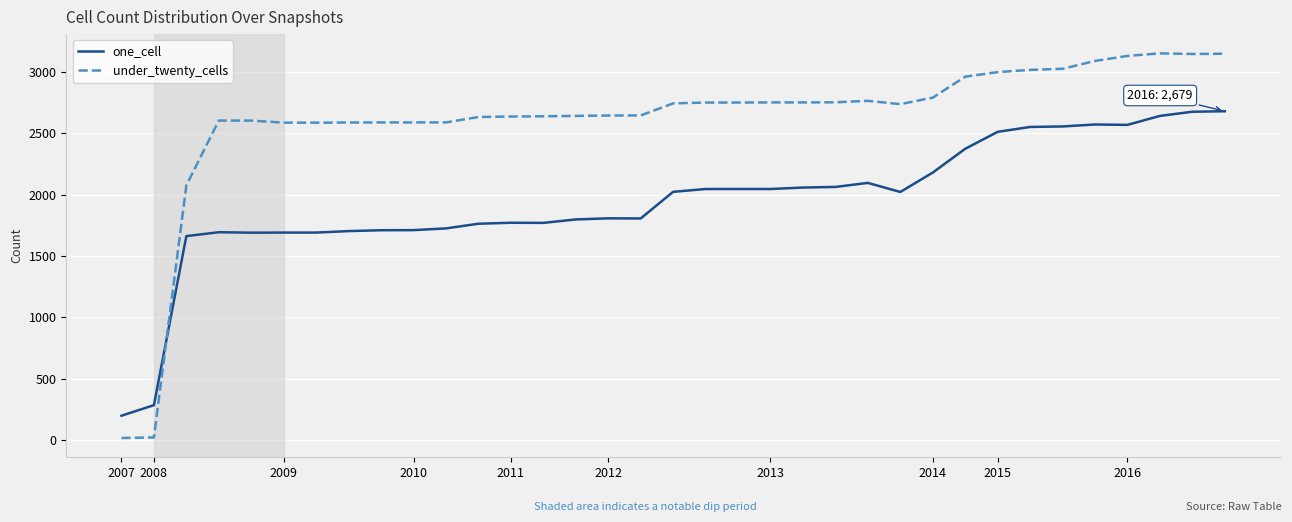

How many categories are shown in the chart?

35